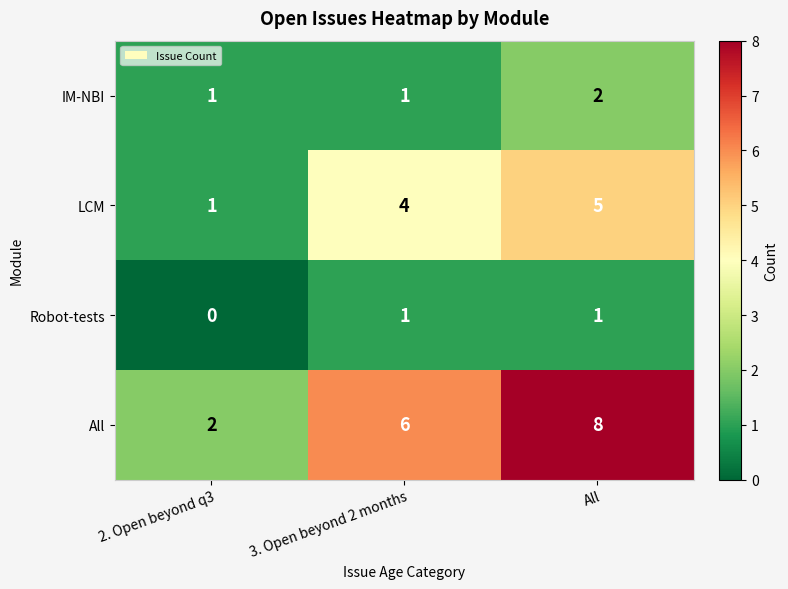

How many distinct data groups are displayed?

4